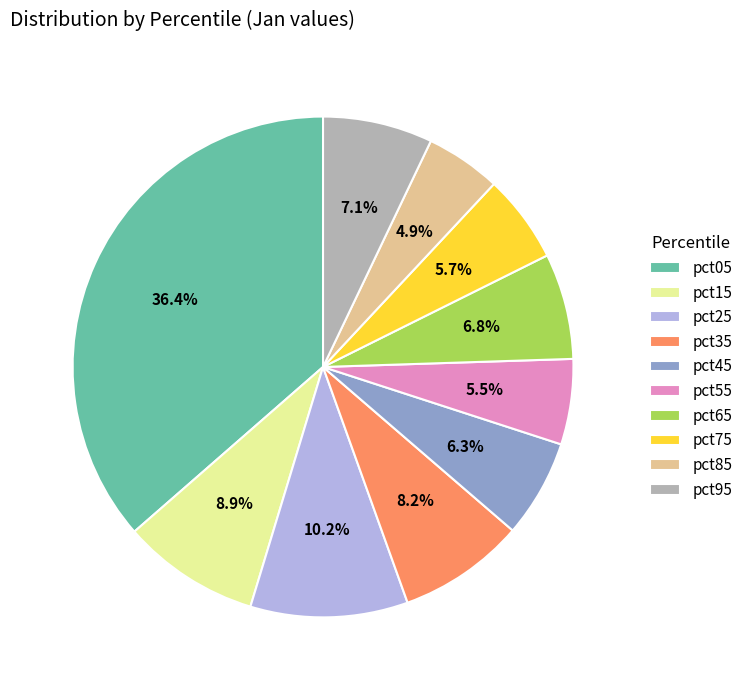

To the nearest percent, what is the average slice percentage?

10%